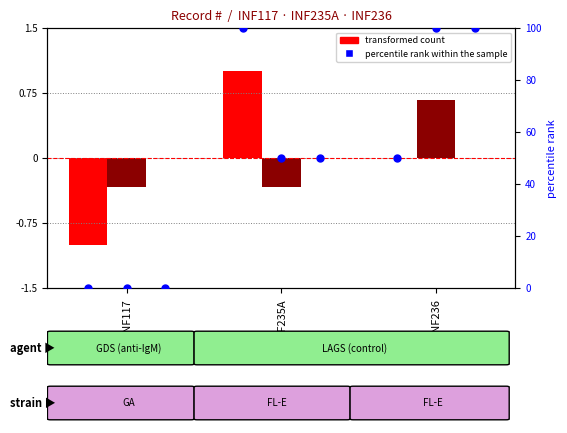

At how many categories does at least one series exceed 25?

2